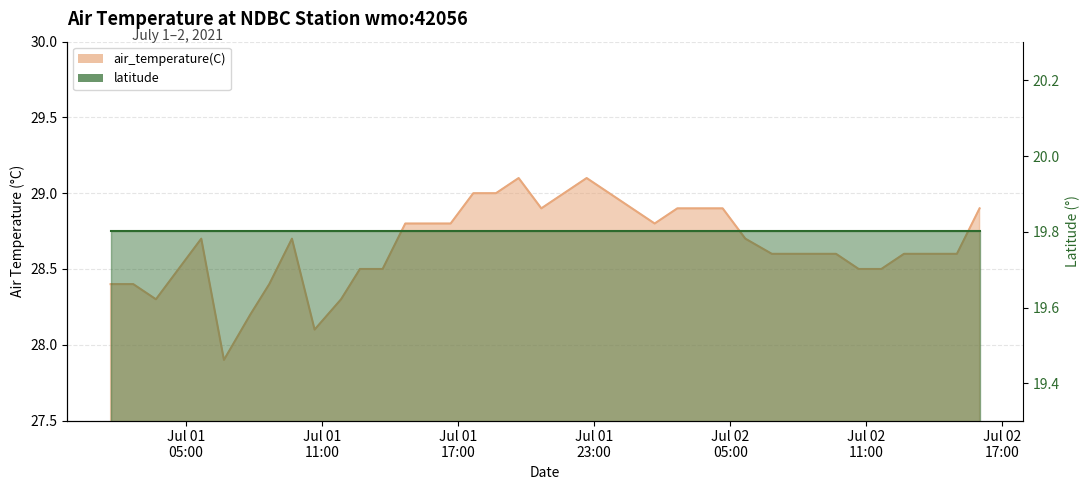

What is the label of the 9th point from the left?

2021-07-01T09:40:00Z